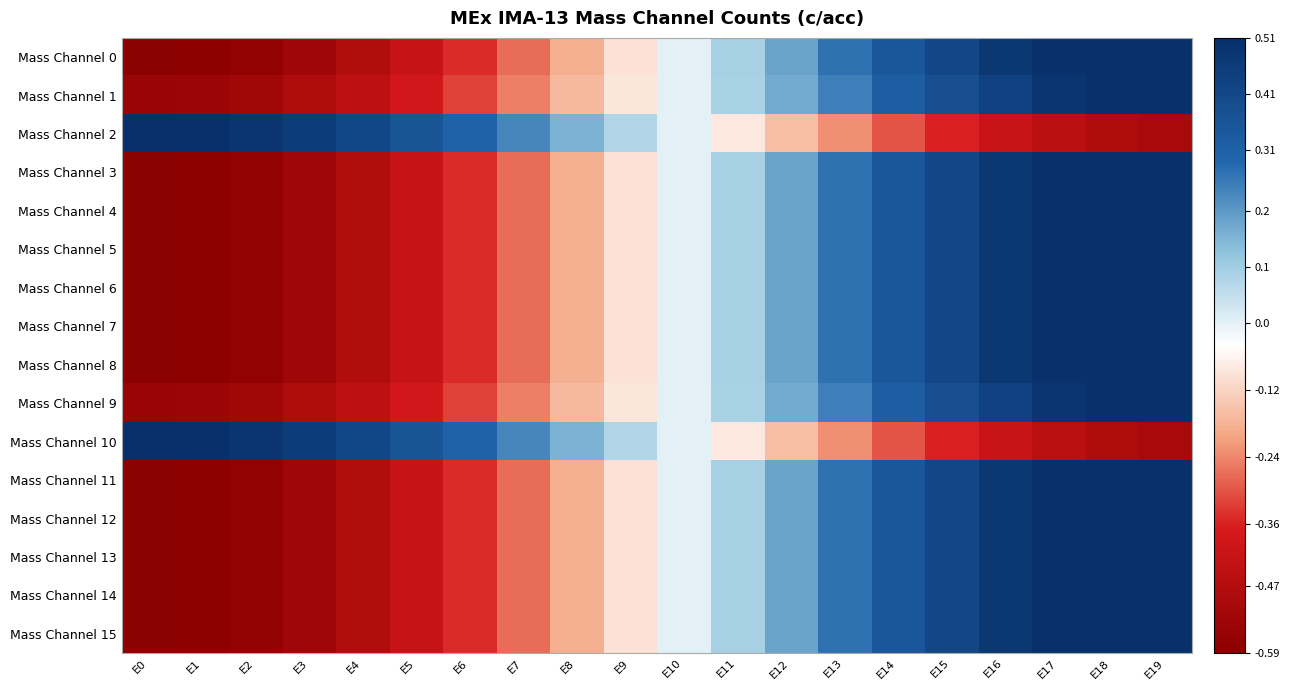

How many categories are shown in the chart?

20